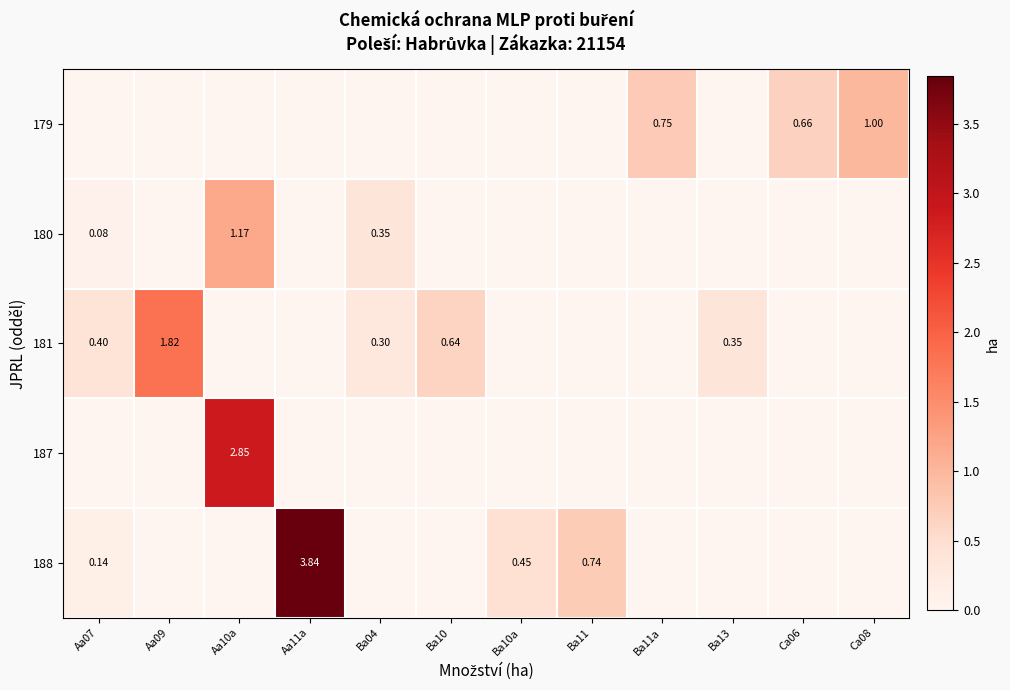

Is the value of 180 at Aa10a greater than the value of 179 at Ba11a?

Yes